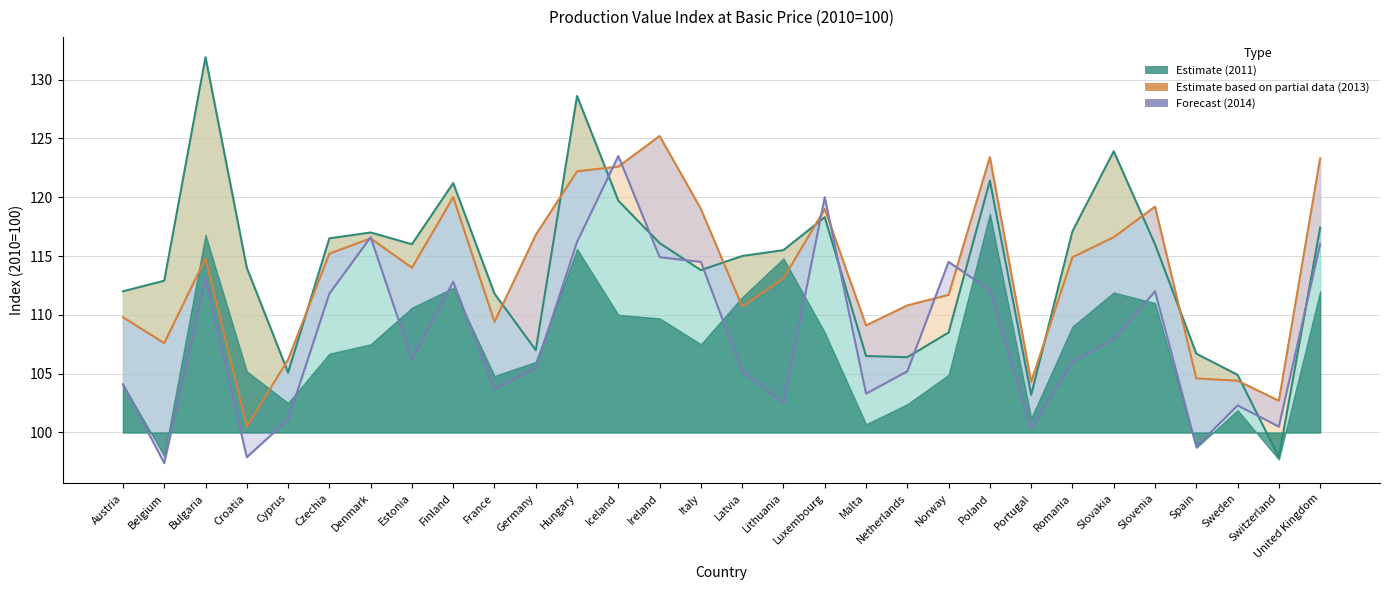

Which category has the lowest value in the 2013 (Partial) series?

Croatia